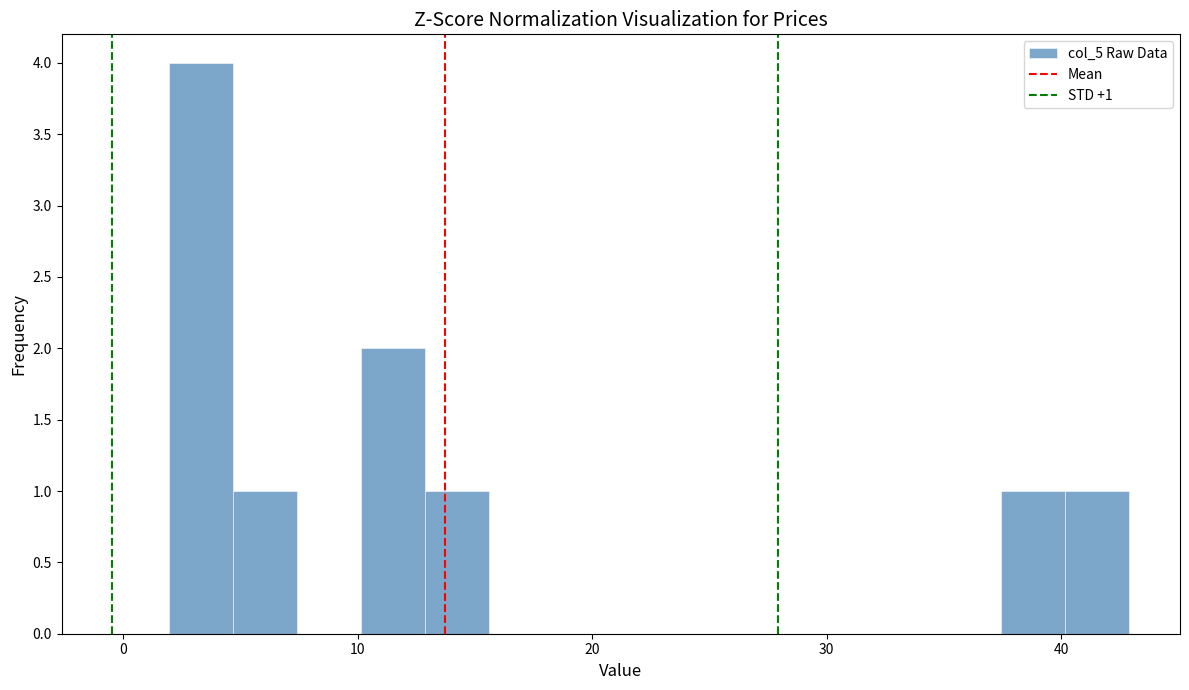

Read against the x-axis, roughly where is the centre of the tallest bar?

3